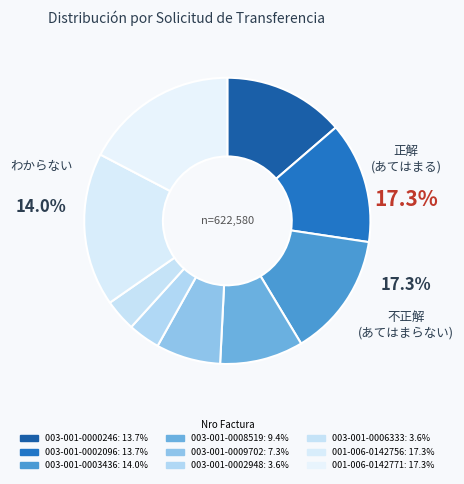

How many slices are in this pie chart?

9